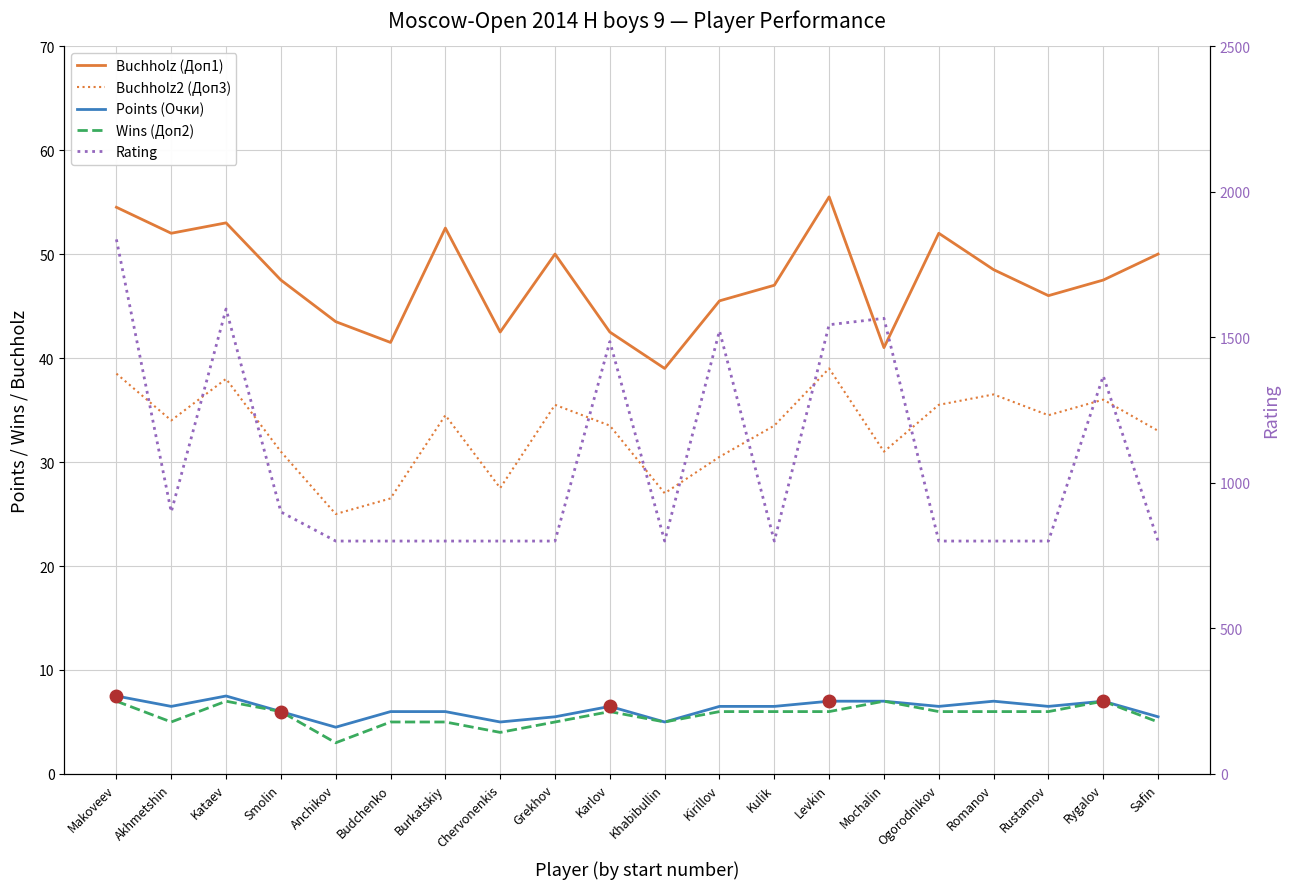

Is the value of Points (Очки) at Grekhov greater than the value of Rating at Khabibullin?

No